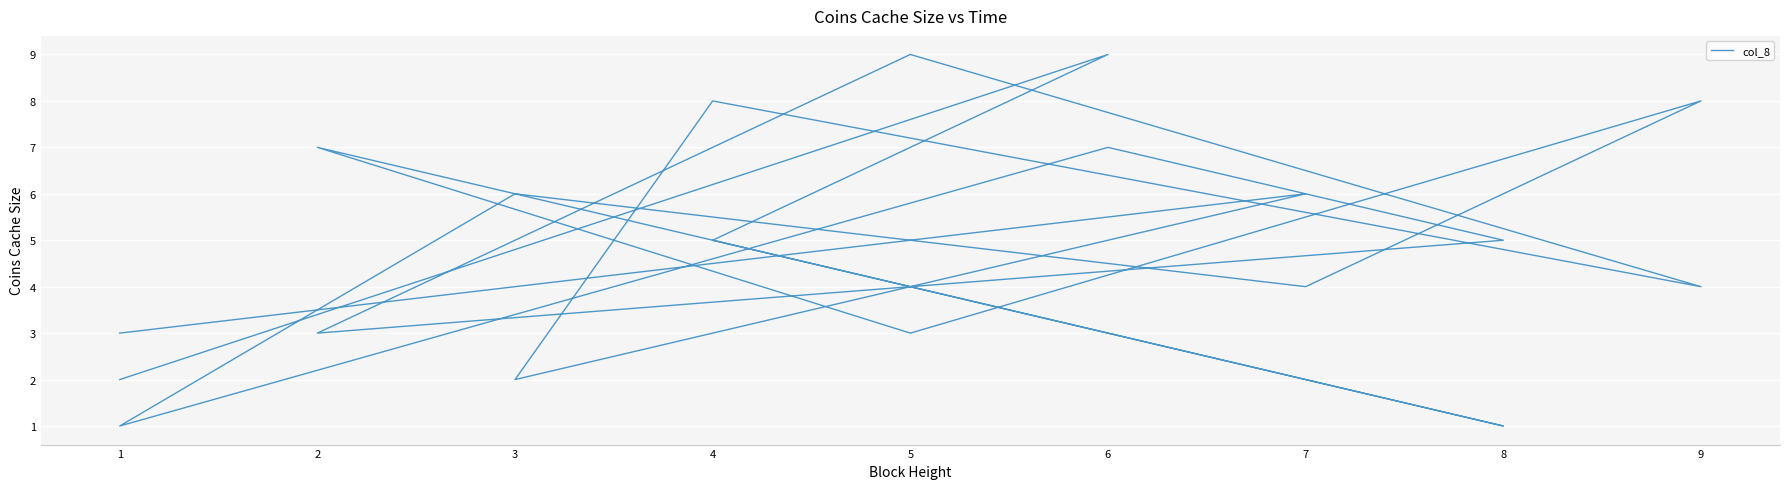

What is the value of the 10th point from the left?

1